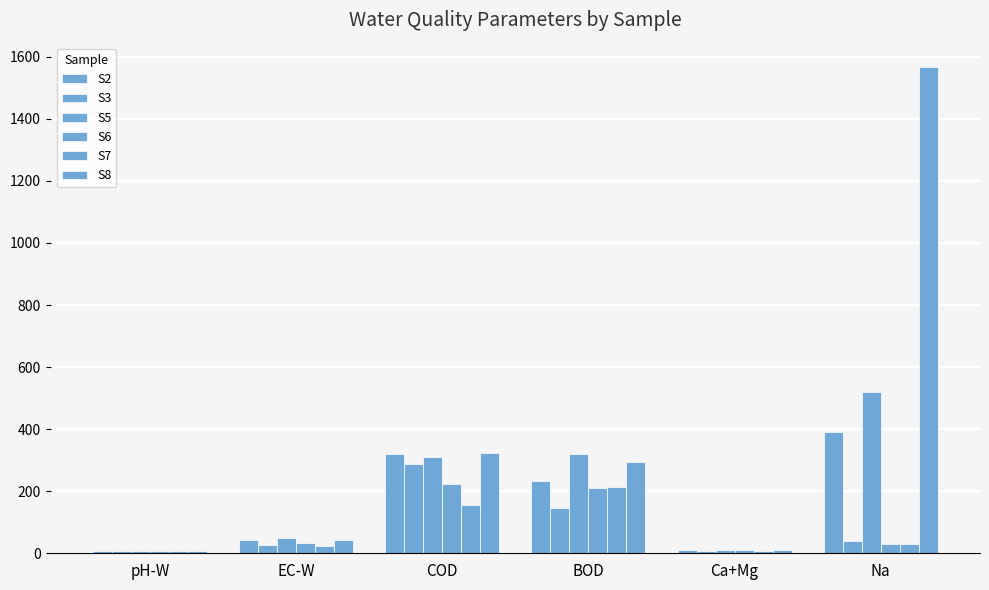

How many categories are shown in the chart?

6